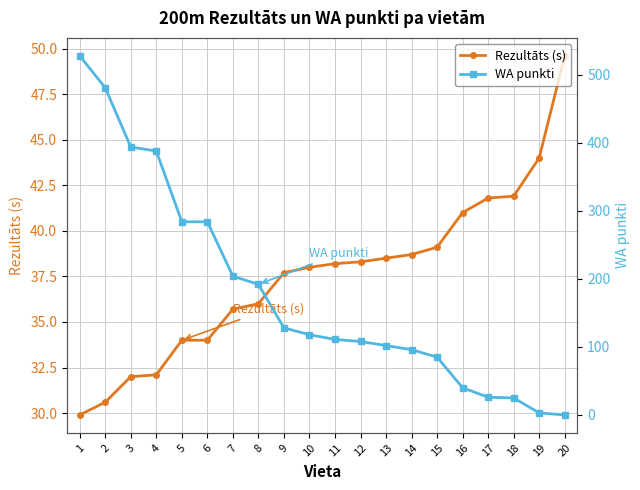

Reading left to right, extract all data points from this chart.

Rezultāts (s): 1=29.9	2=30.6	3=32.0	4=32.1	5=34.0	6=34.0	7=35.7	8=36.0	9=37.7	10=38.0	11=38.2	12=38.3	13=38.5	14=38.7	15=39.1	16=41.0	17=41.8	18=41.9	19=44.0	20=49.6
WA punkti: 1=528.0	2=481.0	3=394.0	4=388.0	5=284.0	6=284.0	7=204.0	8=192.0	9=128.0	10=118.0	11=111.0	12=108.0	13=102.0	14=96.0	15=85.0	16=40.0	17=26.0	18=25.0	19=3.0	20=0.0